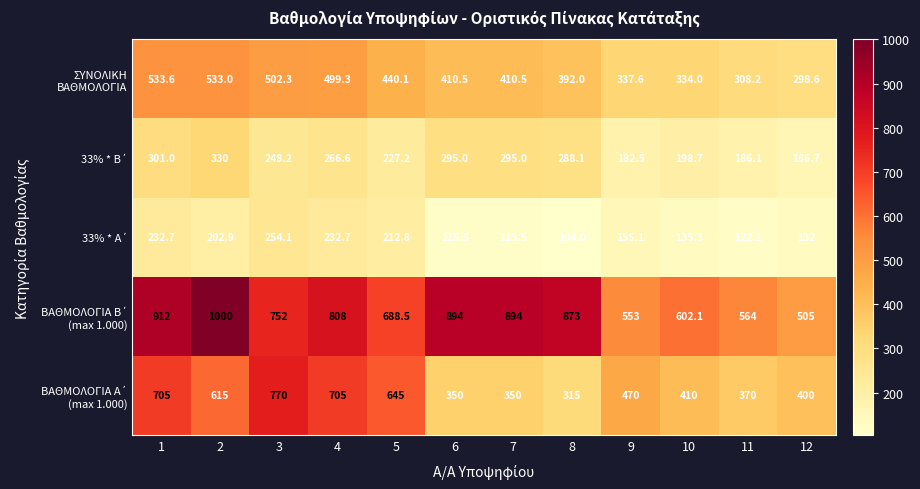

What is the spread (max minus min) of values at 10?

466.8